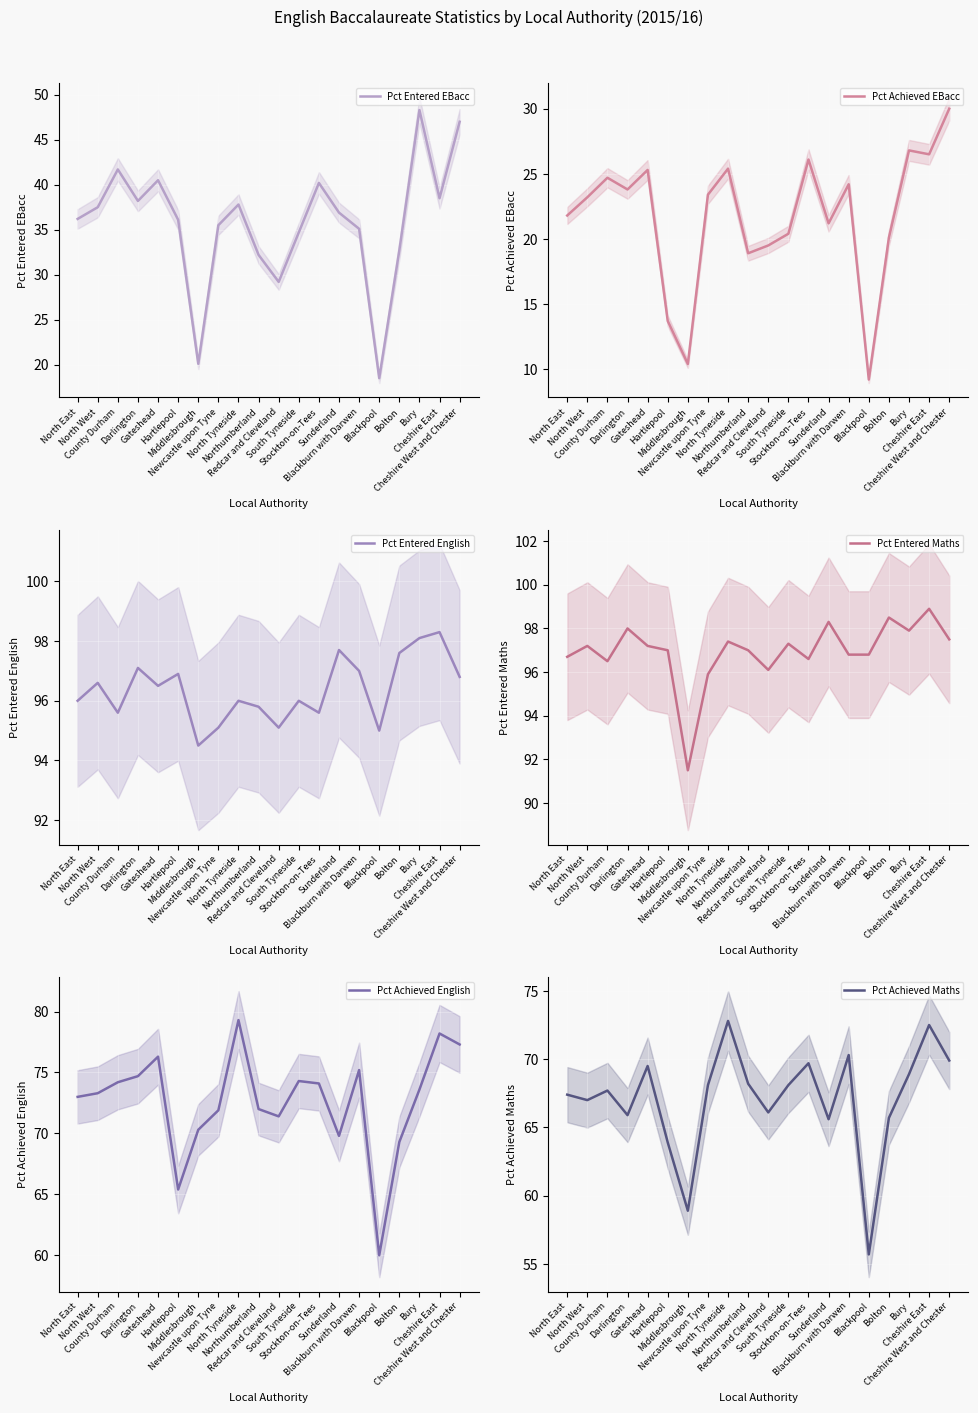

Which series has the largest total across all categories?

Pct Entered Maths